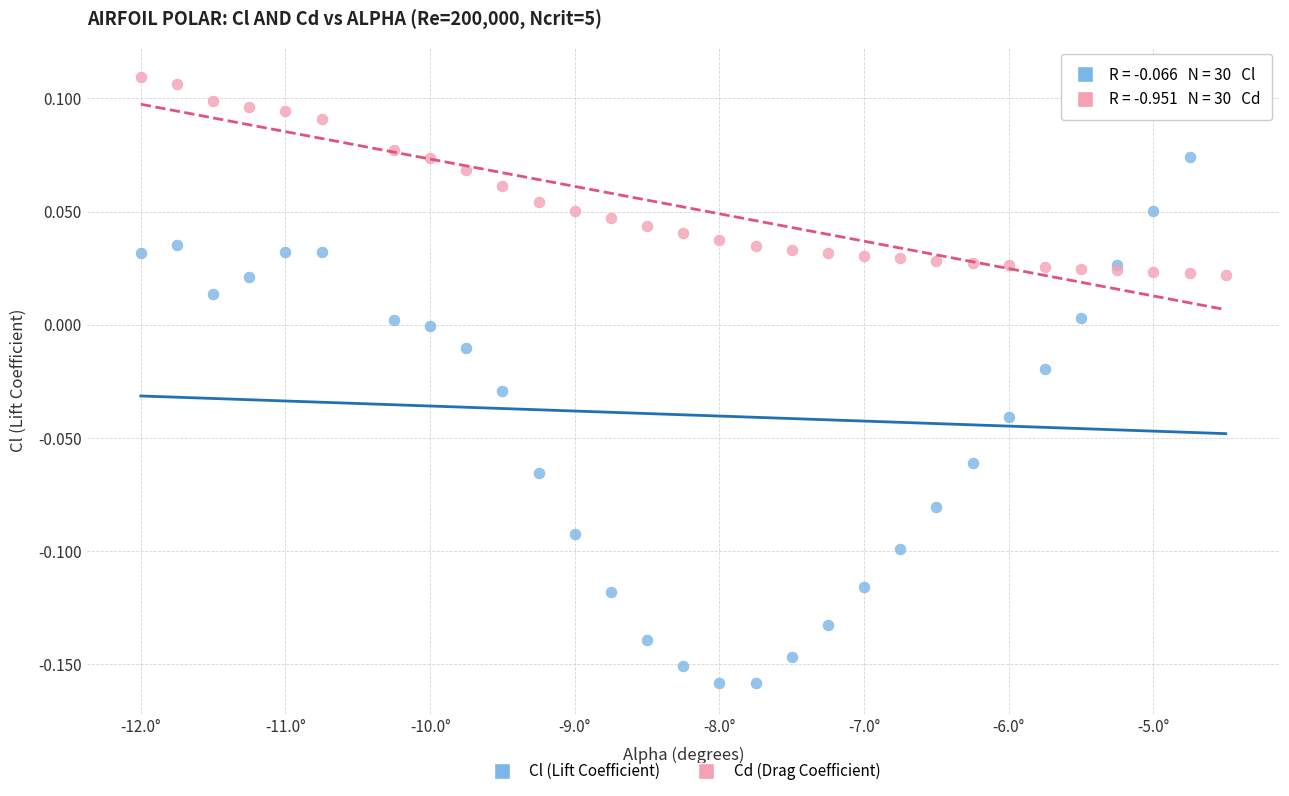

Which series has the largest Y range (max minus min)?

Cl (Lift Coefficient)